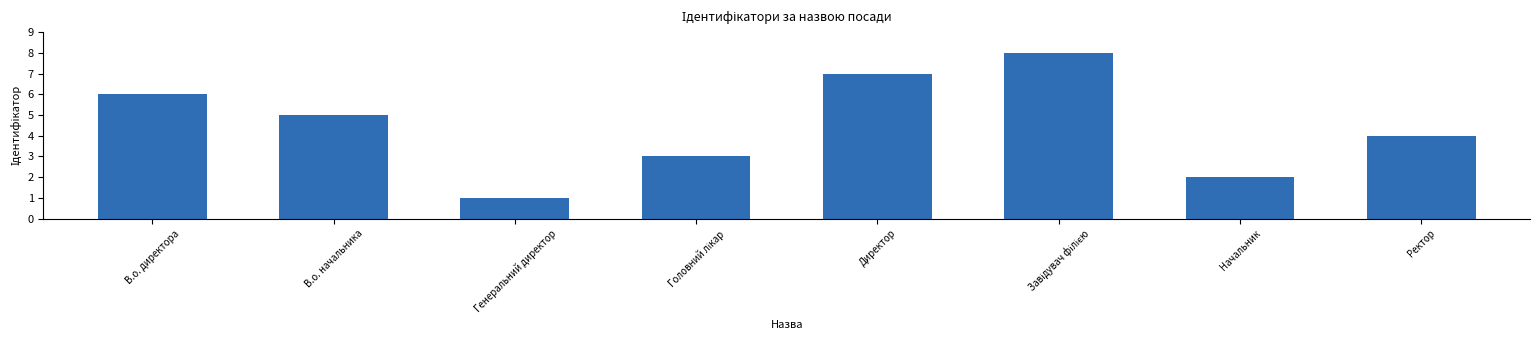

What position from the left is Генеральний директор?

3